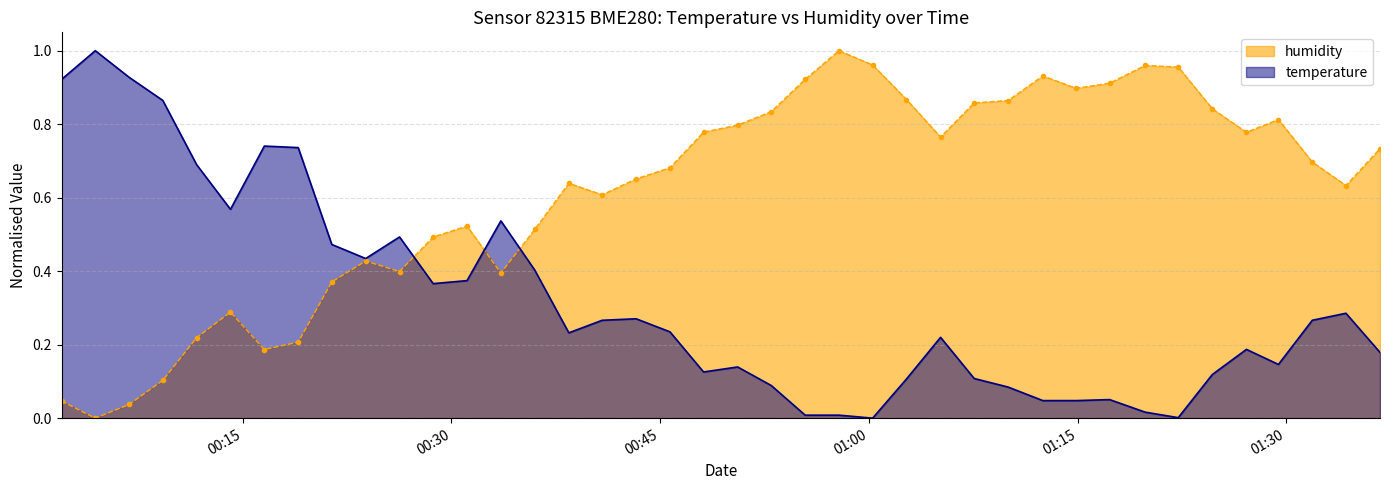

Count the number of data series in this chart.

2